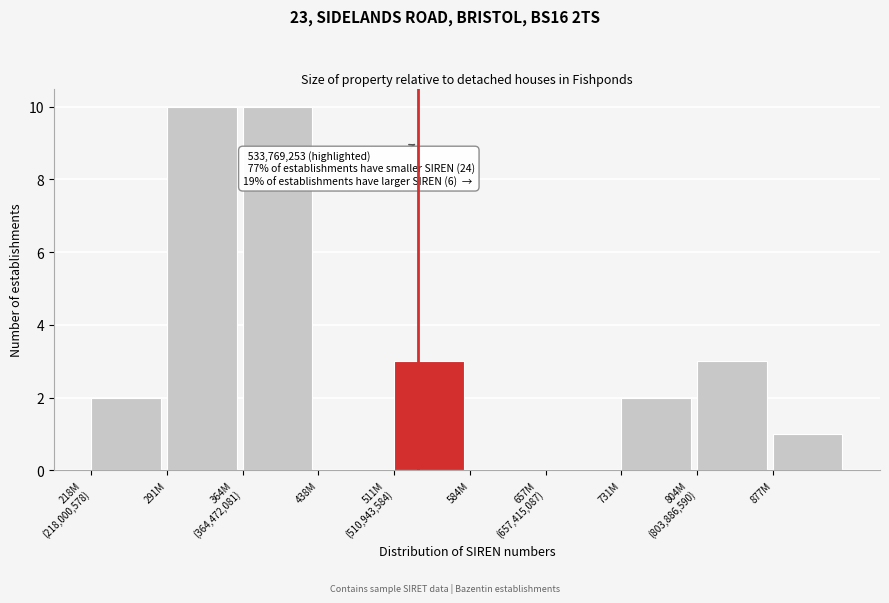

What is the change in value from 291M to 438M?

-10